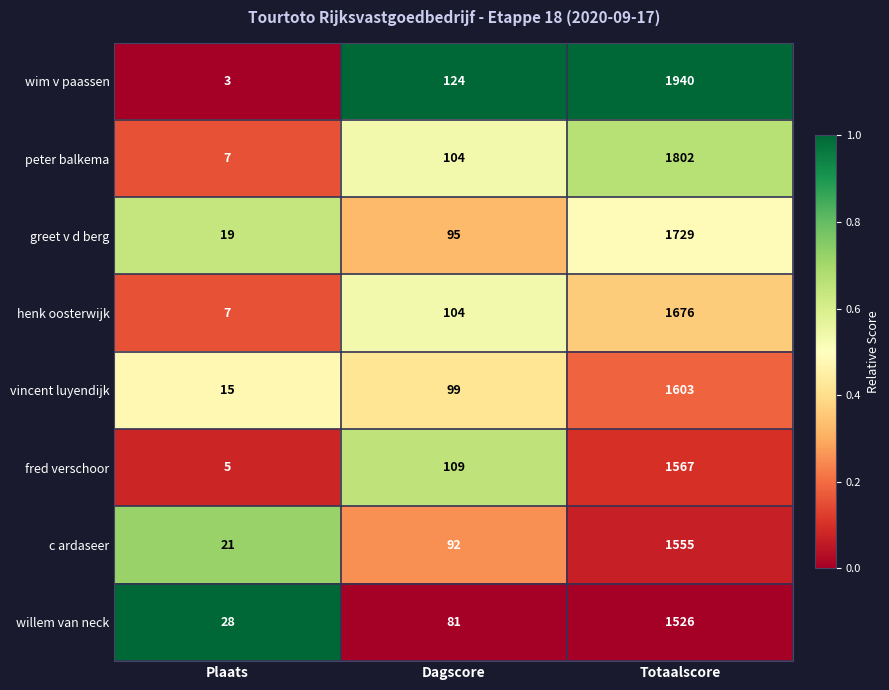

The greet v d berg series shows 19 at Plaats. True or false?

True